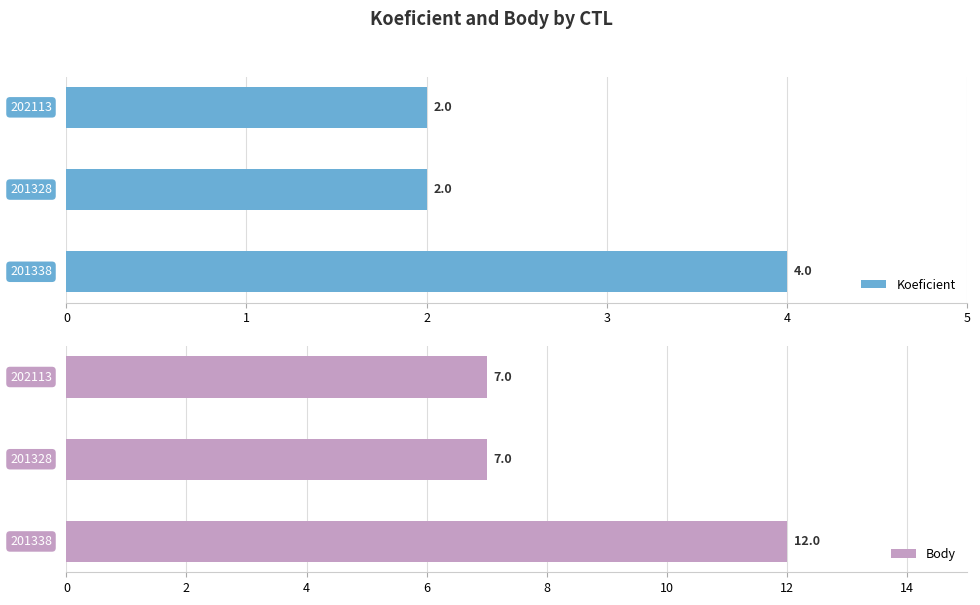

Is it true that Koeficient equals 2 at 201328?

True